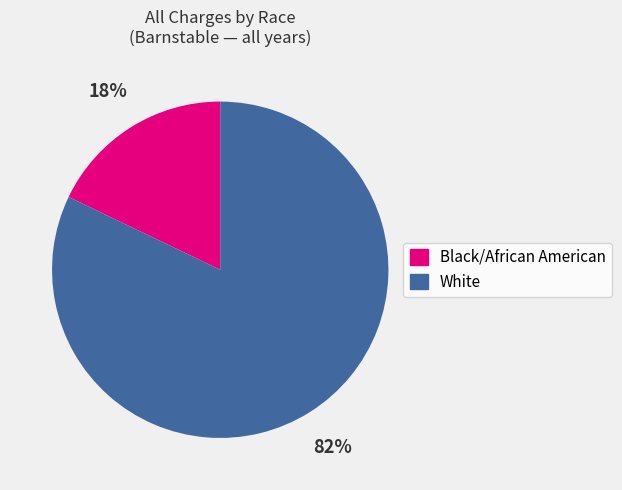

Is there any slice that represents more than half of the pie?

Yes